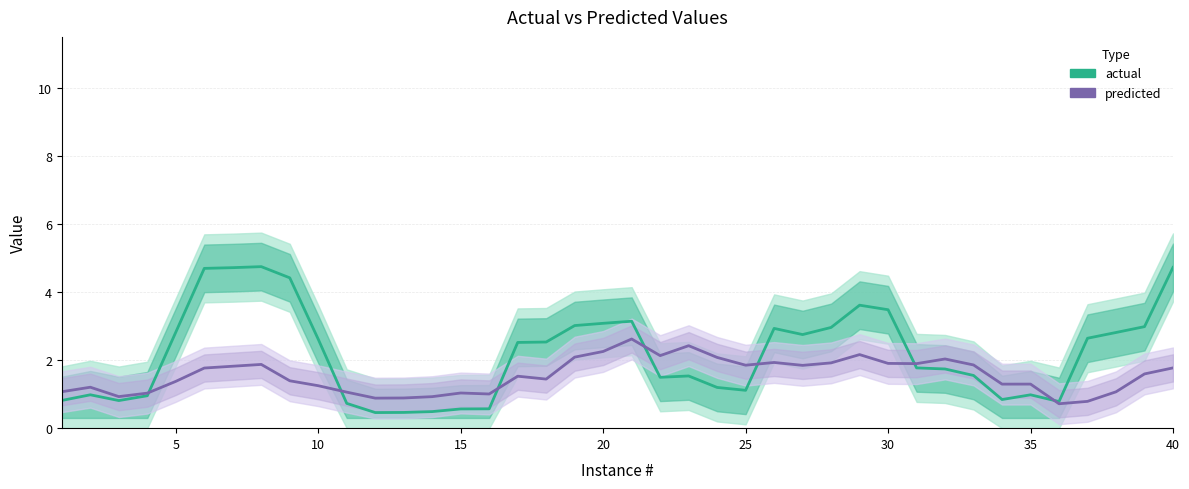

Which series has the largest total across all categories?

actual